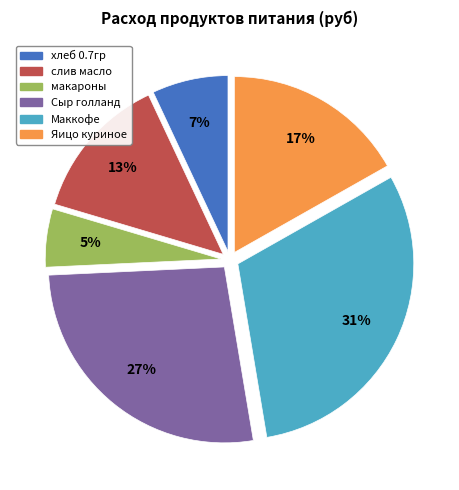

What is the ratio of the value at Сыр голланд to the value at Маккофе?

0.9